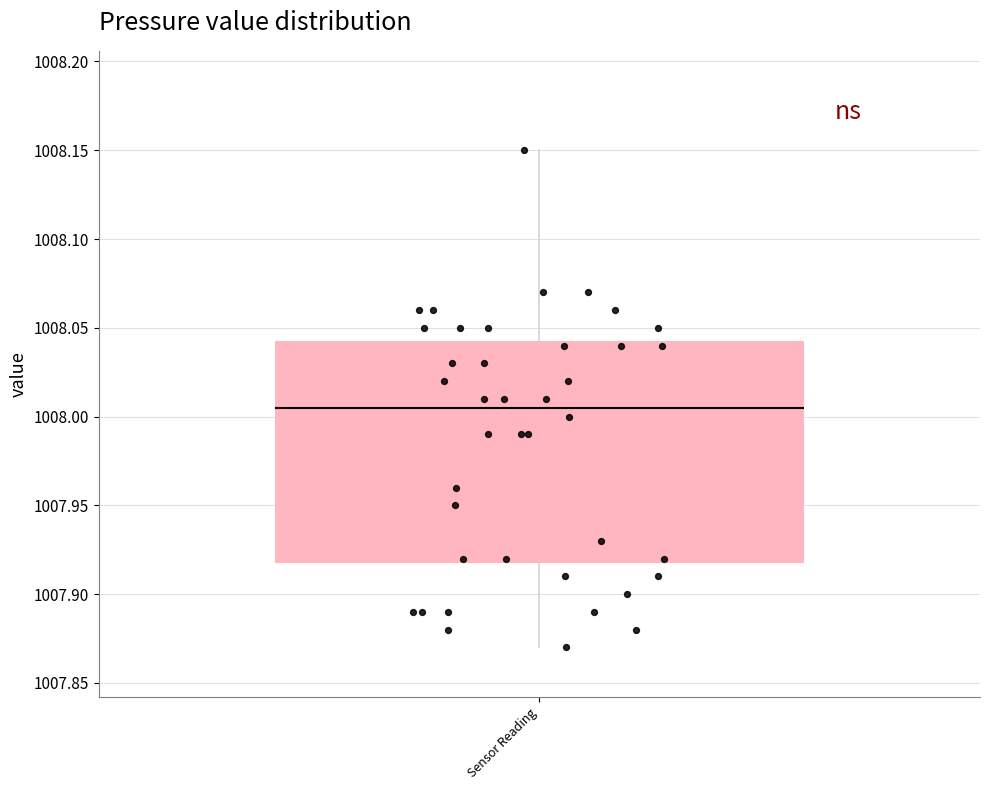

Transcribe this box plot: give where the median line is, the range the box spans, and where the two whiskers end, as read against the y-axis. The values are not printed on the chart, so give them approximately, as read against the axis.

median 1008.005, box 1007.920 to 1008.045, whiskers 1007.870 to 1008.150